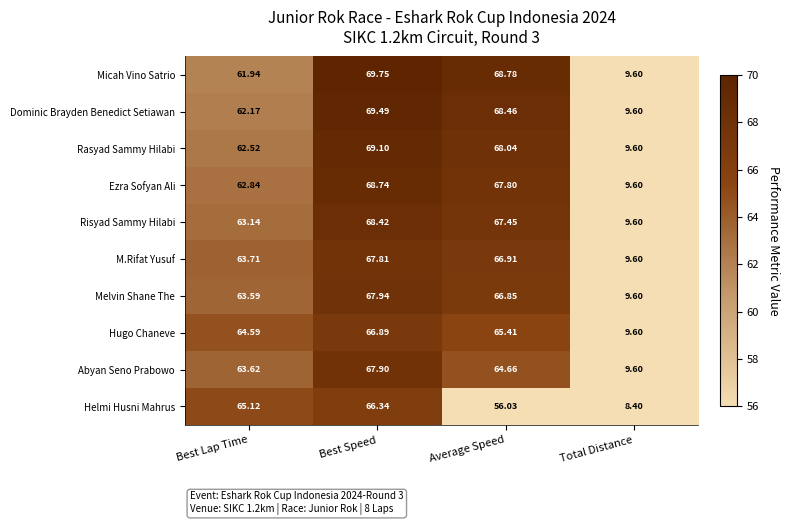

Which series has the widest spread of values?

Micah Vino Satrio